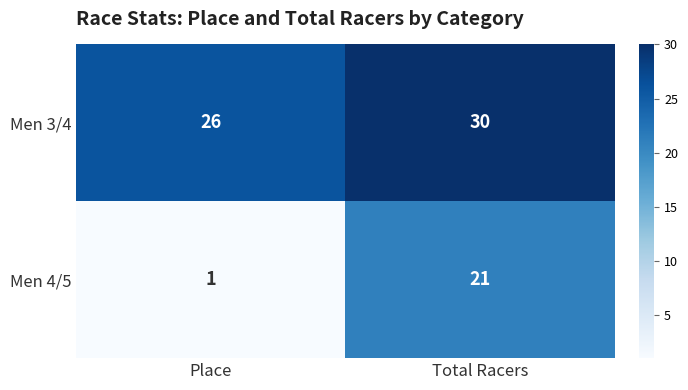

What is the difference between the highest and lowest values at Total Racers?

9